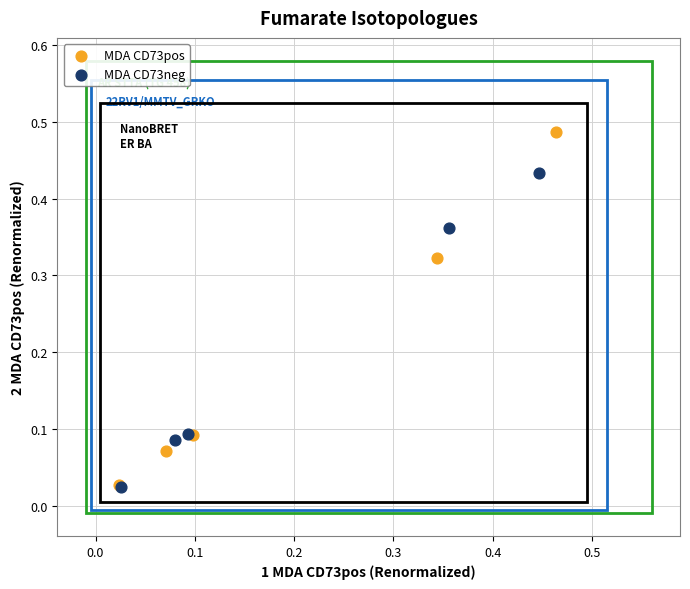

Which series has the largest Y range (max minus min)?

MDA CD73pos